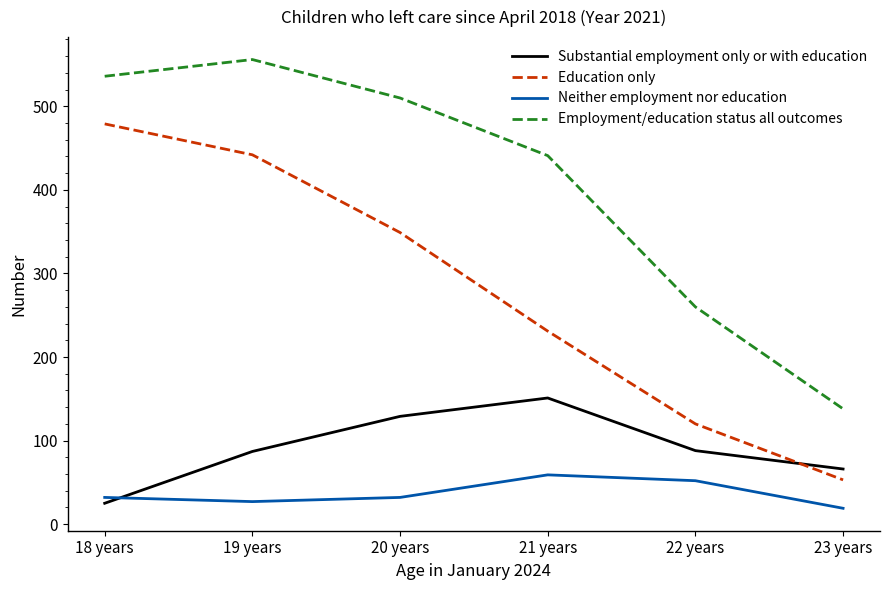

Is the value of Education only at 20 years greater than the value of Substantial employment only or with education at 21 years?

Yes